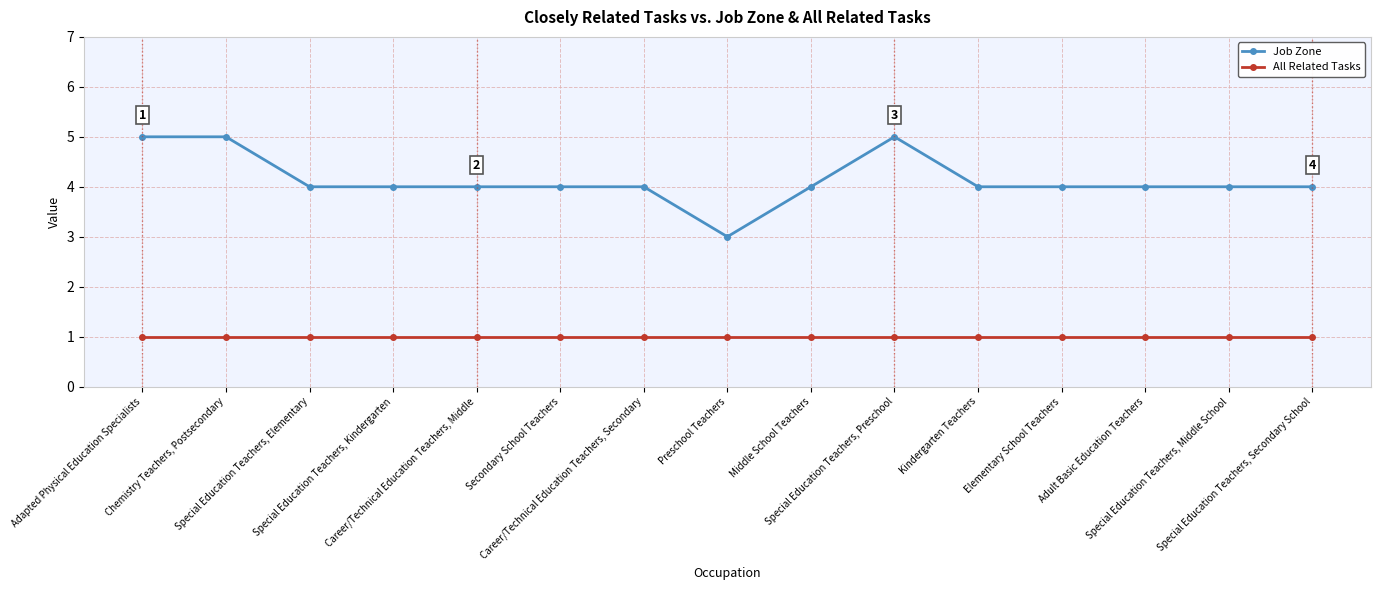

Reading left to right, list all the values displayed in this chart.

Job Zone: 5	5	4	4	4	4	4	3	4	5	4	4	4	4	4
All Related Tasks: 1	1	1	1	1	1	1	1	1	1	1	1	1	1	1